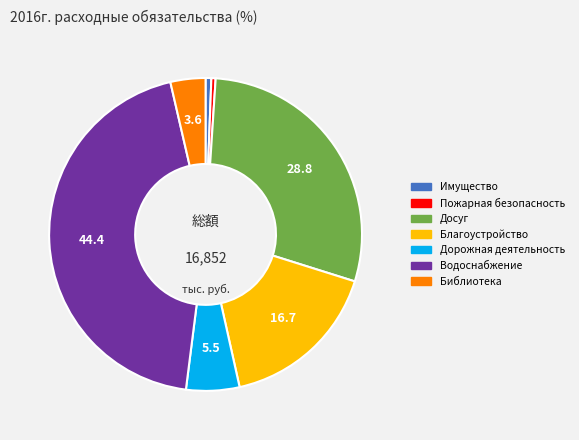

Does any single category account for the majority?

No